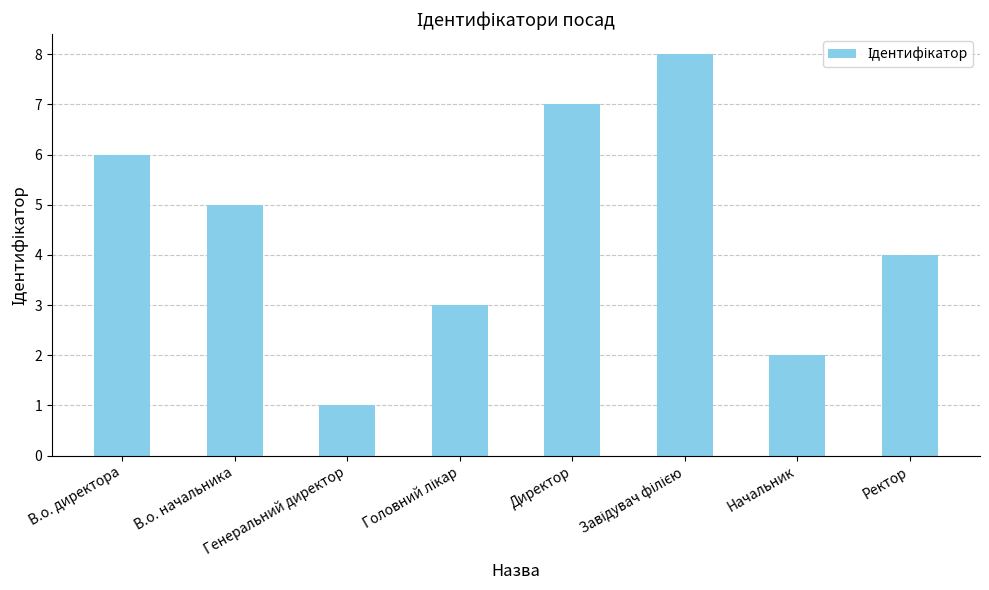

Reading left to right, what are all the values shown in this chart?

6	5	1	3	7	8	2	4